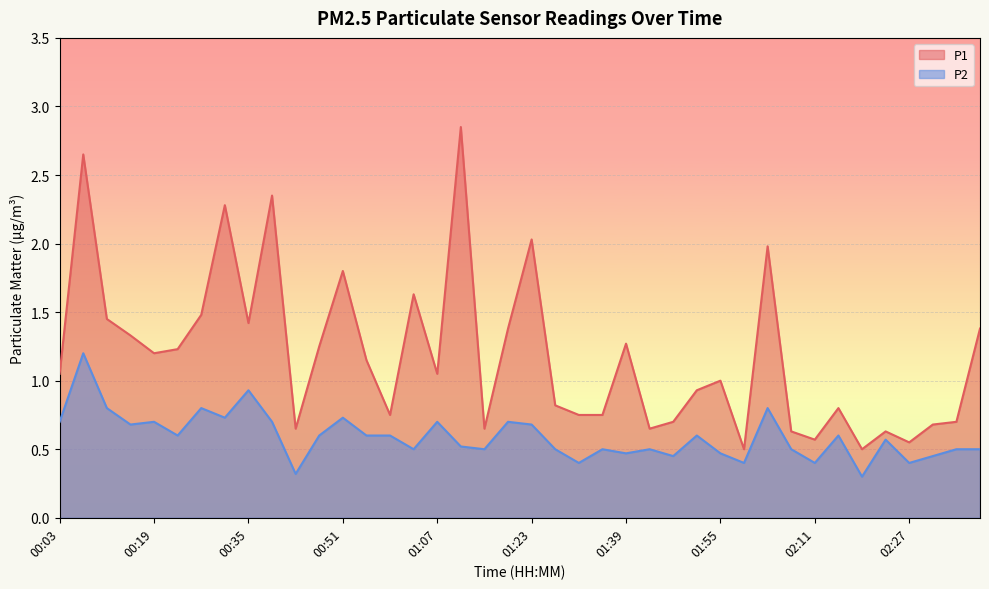

At 02:35, list the series in order from largest to smallest.

P1, P2